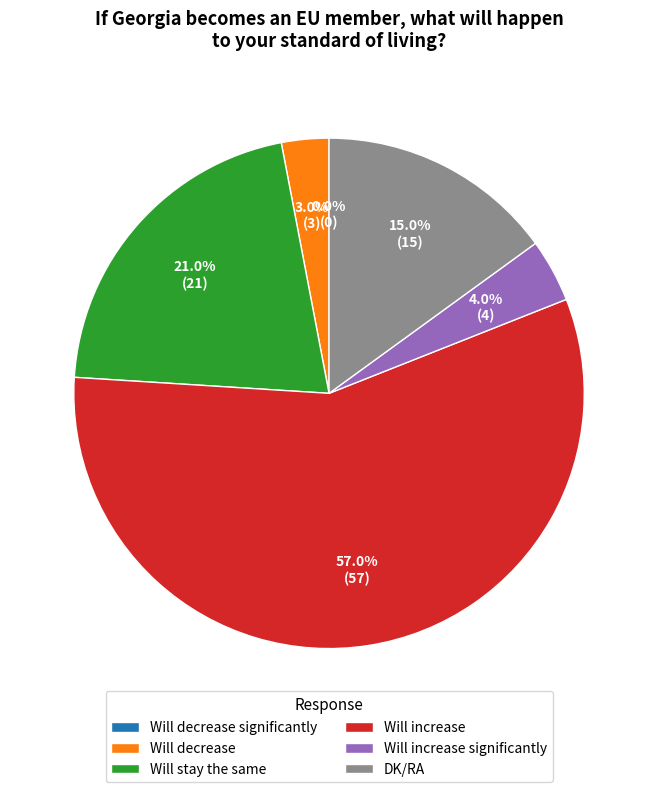

To the nearest percent, what is the difference between the Will increase significantly and Will decrease slice percentages?

1%